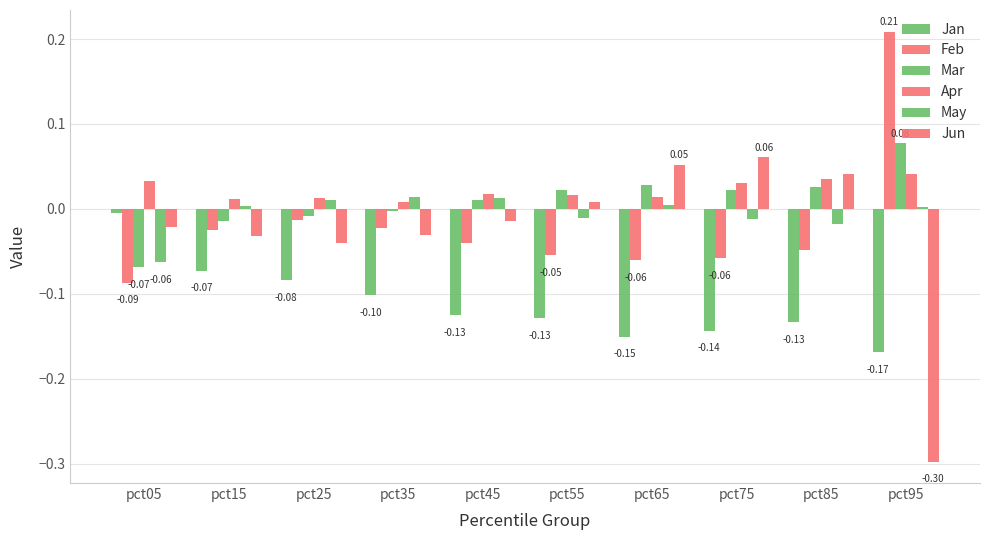

How many bars are there in total?

60